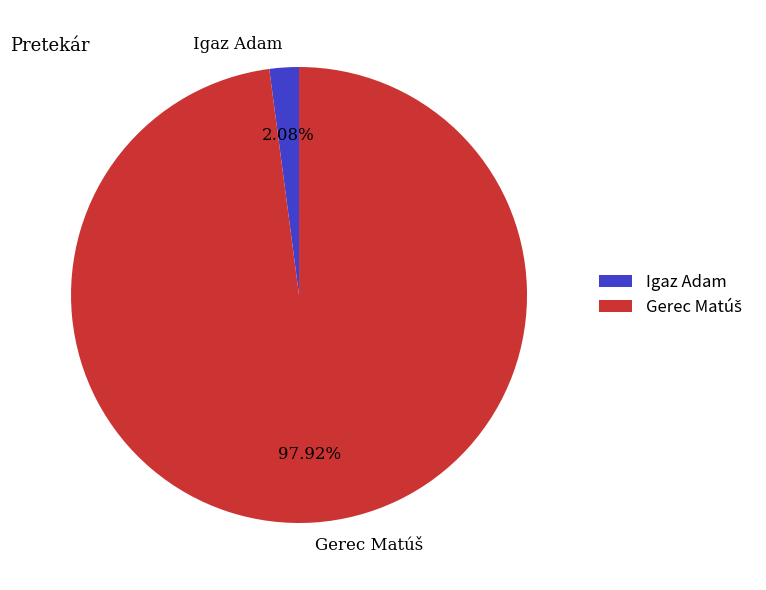

What is the smallest slice in the pie chart?

Igaz Adam